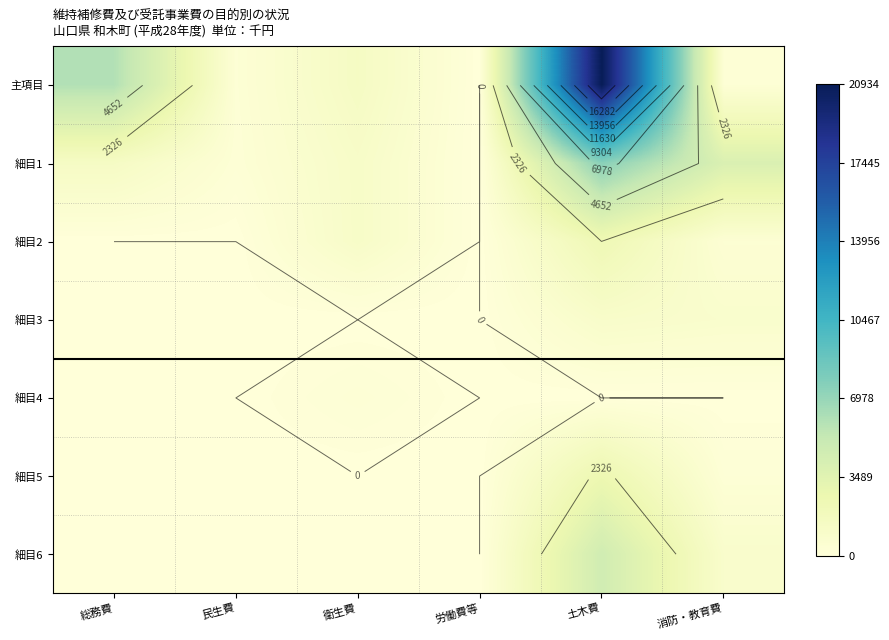

Which has a higher value, 衛生費 or 消防・教育費?

衛生費